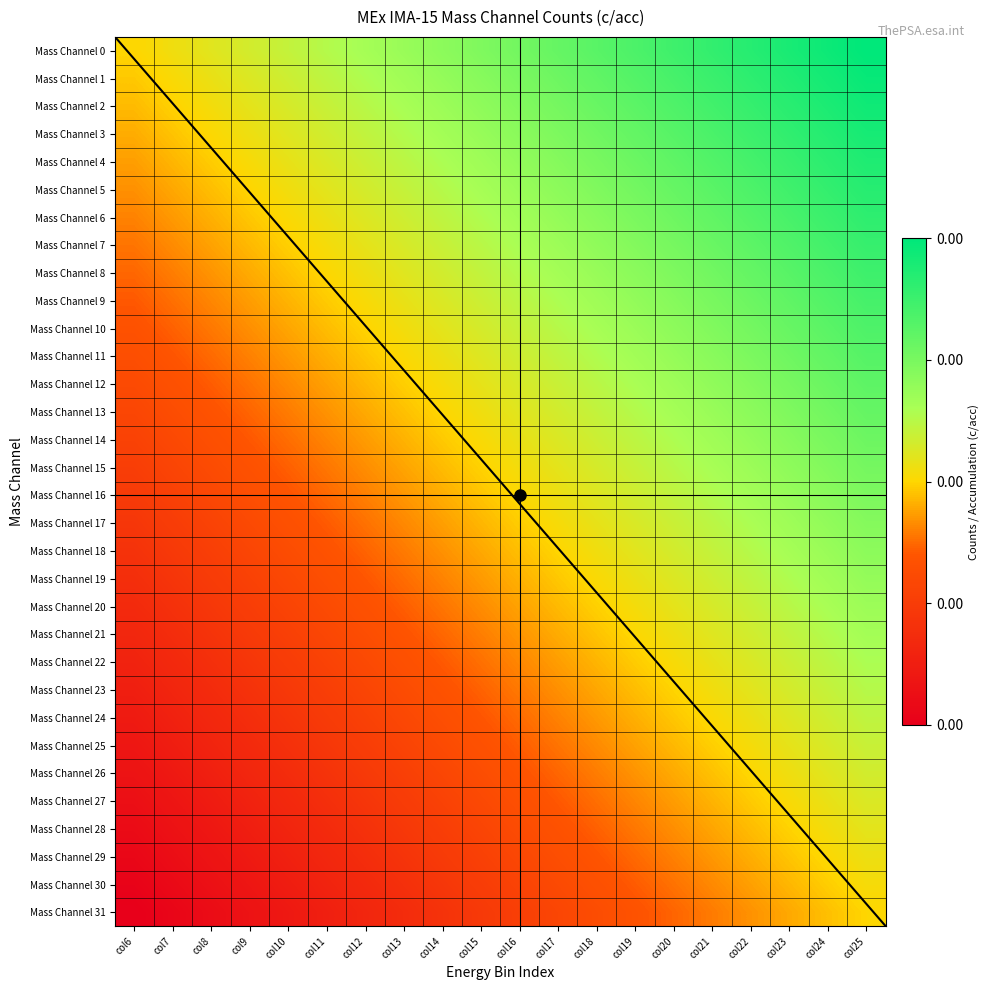

What is the total value across all series at col17?

2.5